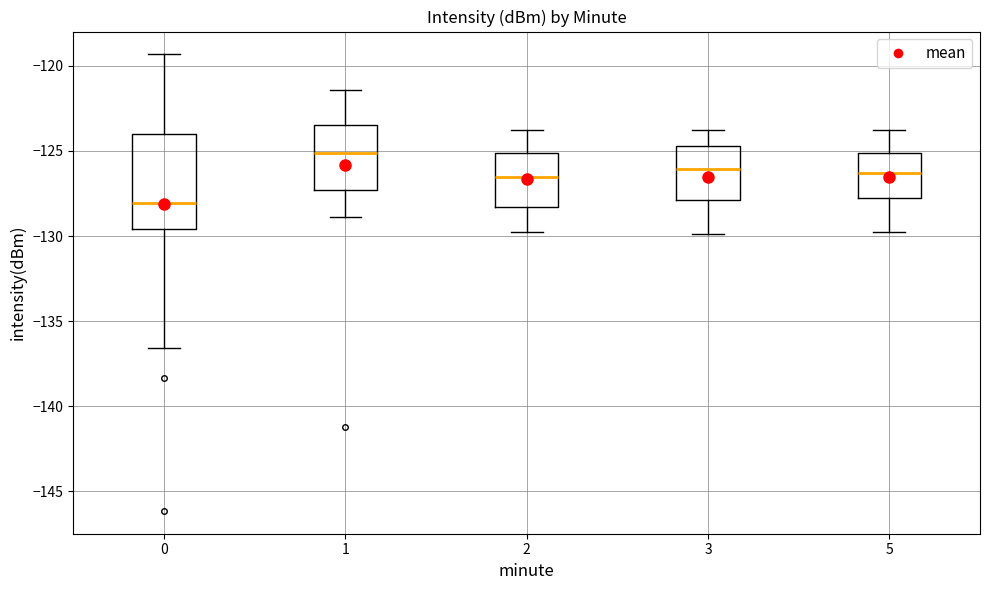

Reading left to right, read every box against the y-axis: the position of its median line, the range the box covers, and the ends of its whiskers. The values are not printed on the chart, so give them approximately, as read against the axis.

0: median -128.0, box -129.5 to -124.0, whiskers -136.5 to -119.5
1: median -125.0, box -127.5 to -123.5, whiskers -129.0 to -121.5
2: median -126.5, box -128.5 to -125.0, whiskers -130.0 to -124.0
3: median -126.0, box -128.0 to -124.5, whiskers -130.0 to -124.0
5: median -126.5, box -128.0 to -125.0, whiskers -130.0 to -124.0